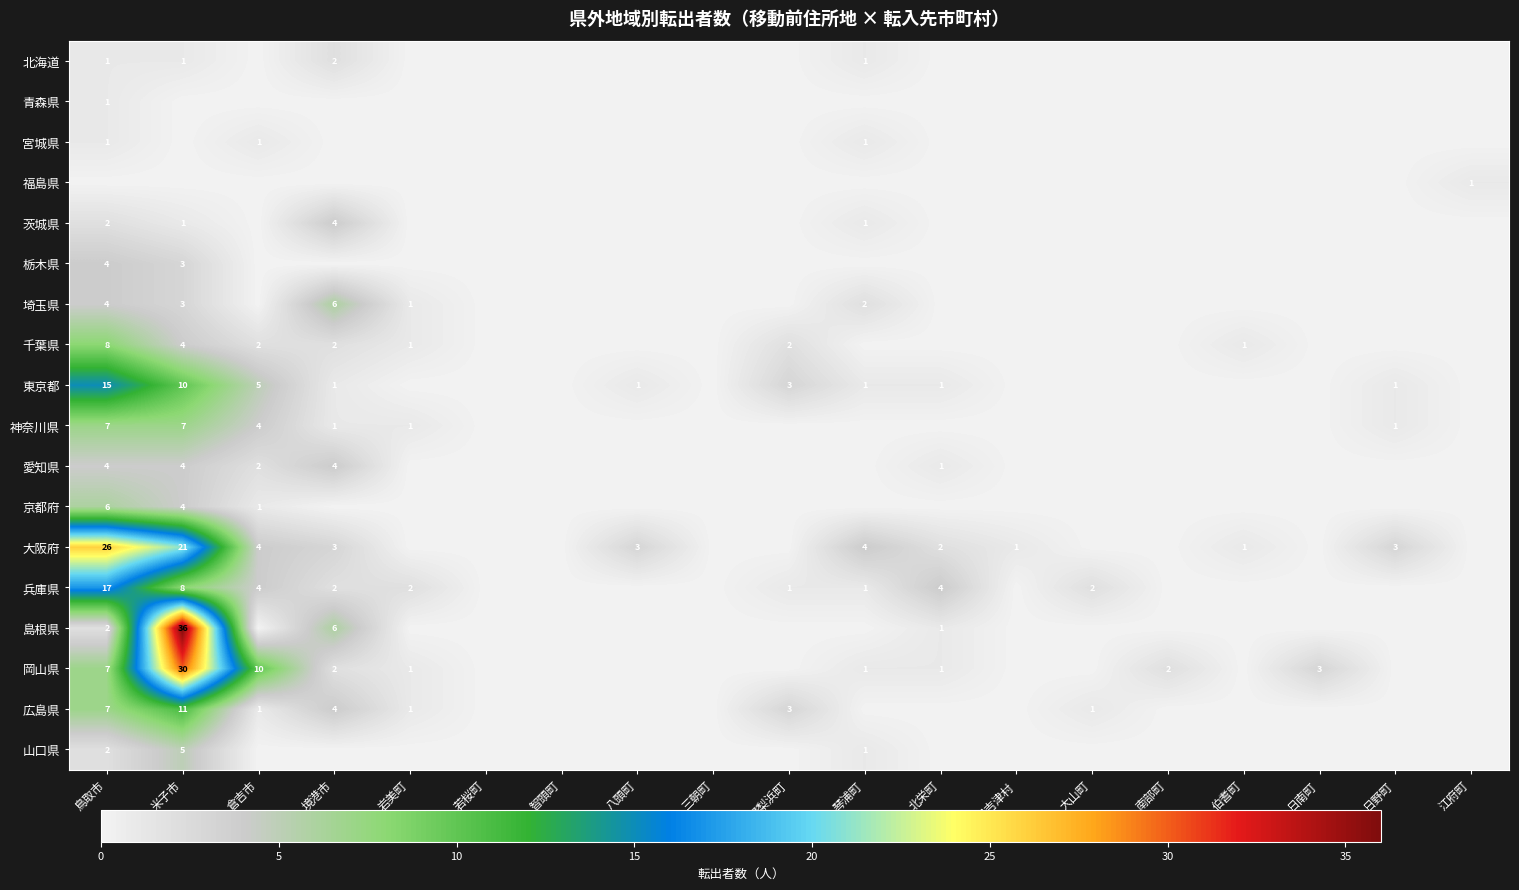

The value of 福島県 at 江府町 is 1. True or false?

True